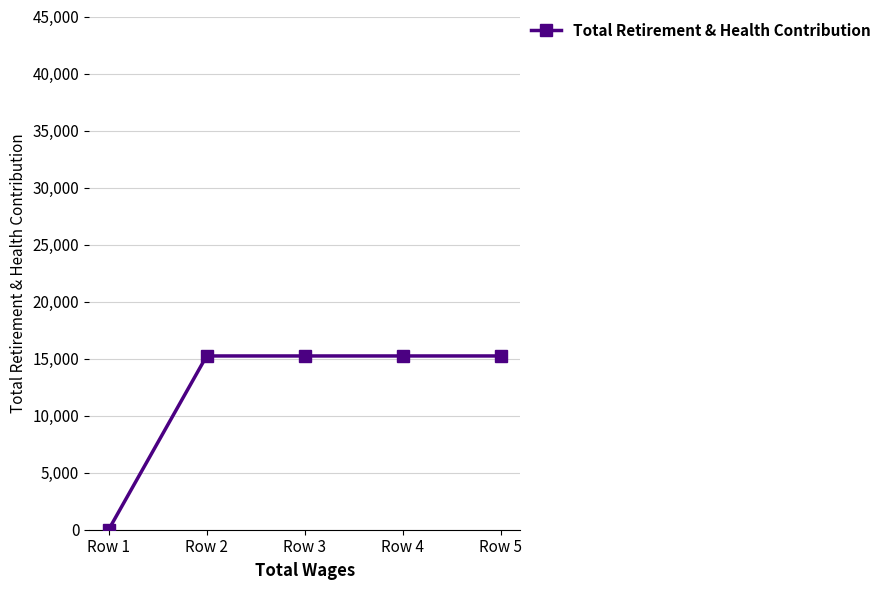

The value at Row 5 is 15236. True or false?

True